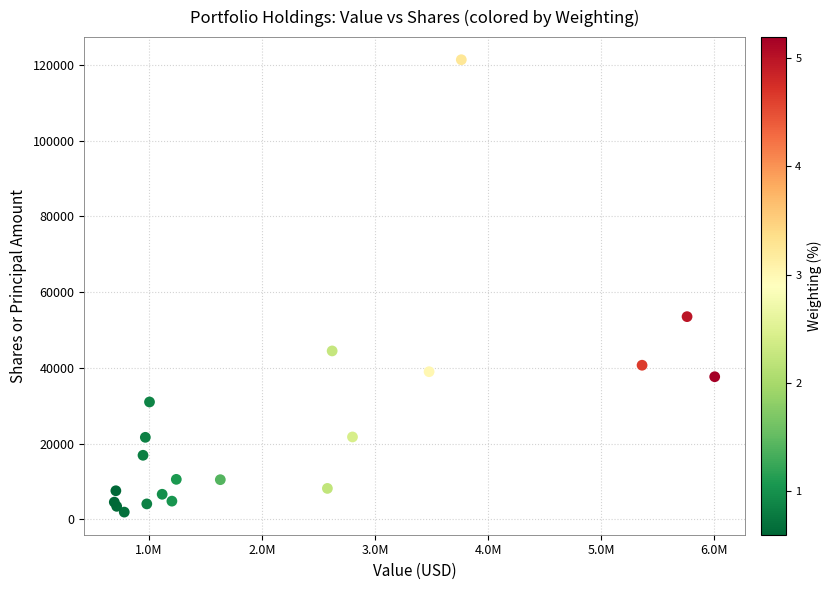

What Y value in the scatter plot is closest to 61641?

53526